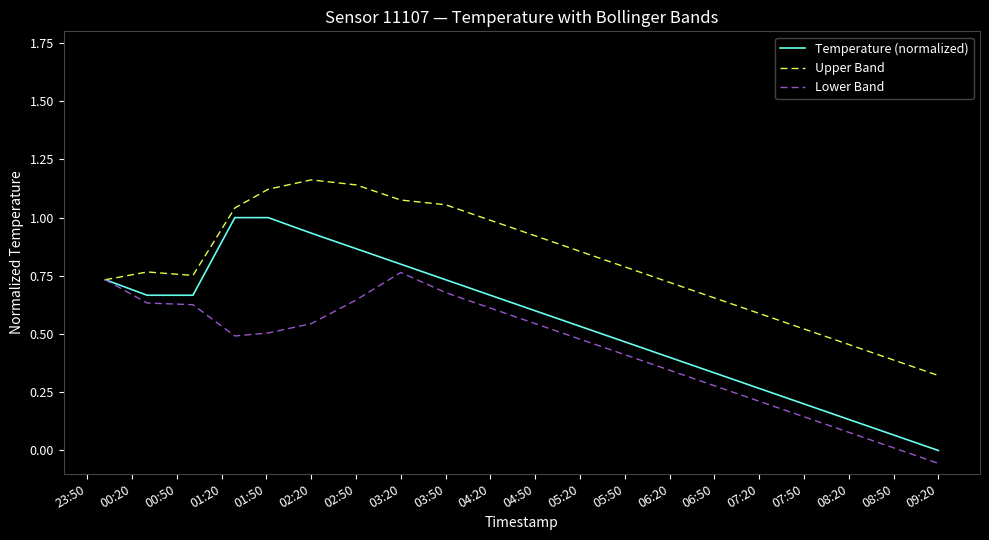

Which series has the largest range (max minus min)?

Temperature (normalized)